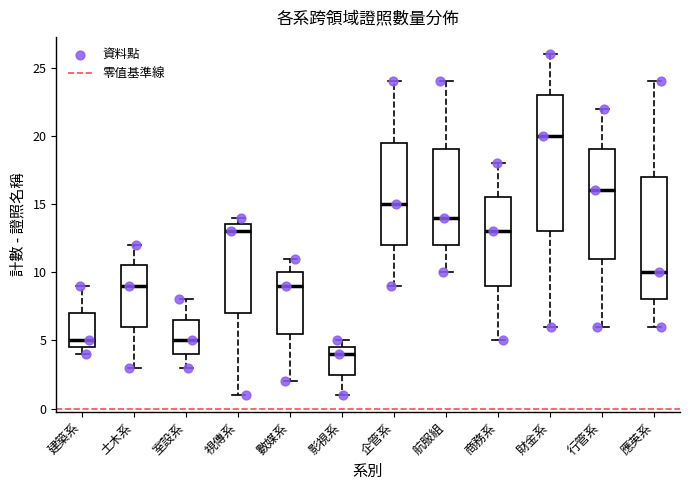

Which box's median line is the lowest?

影視系